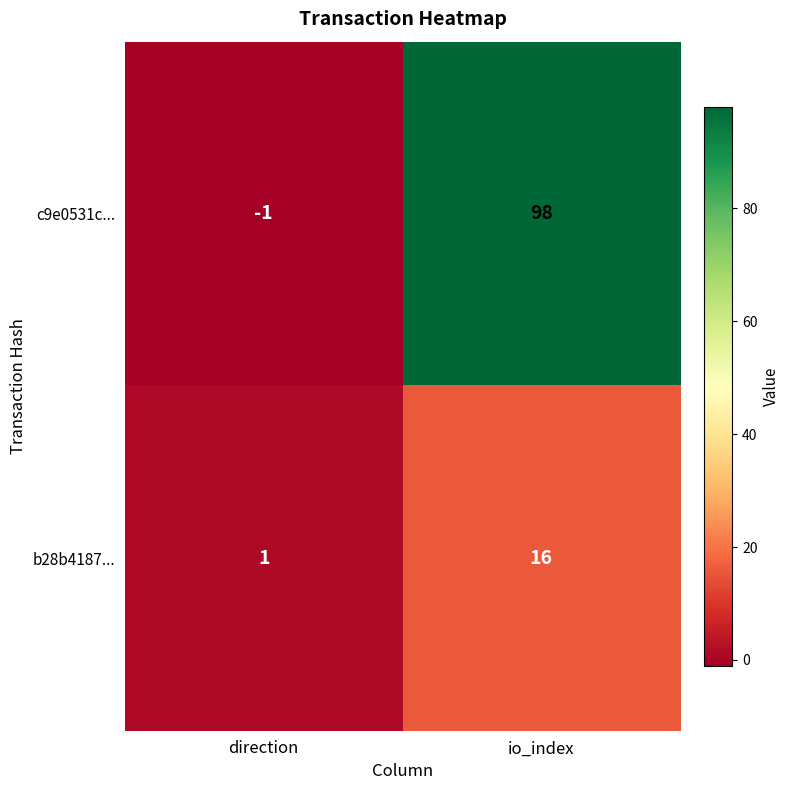

Between direction and io_index, which series saw the biggest shift?

c9e0531c...